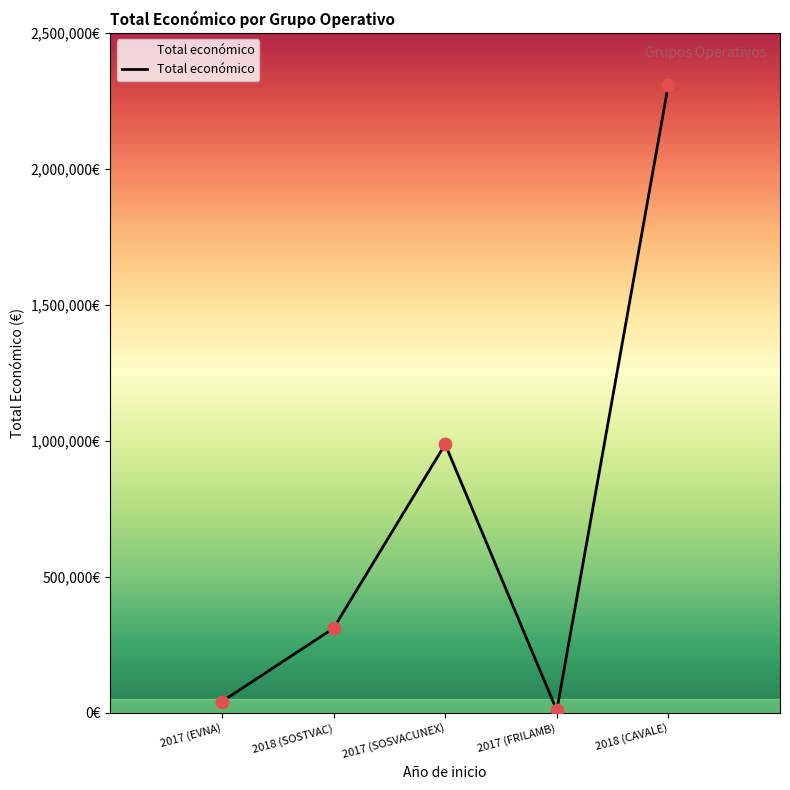

What is the ratio of the value at 2018 (CAVALE) to the value at 2017 (SOSVACUNEX)?

2.3